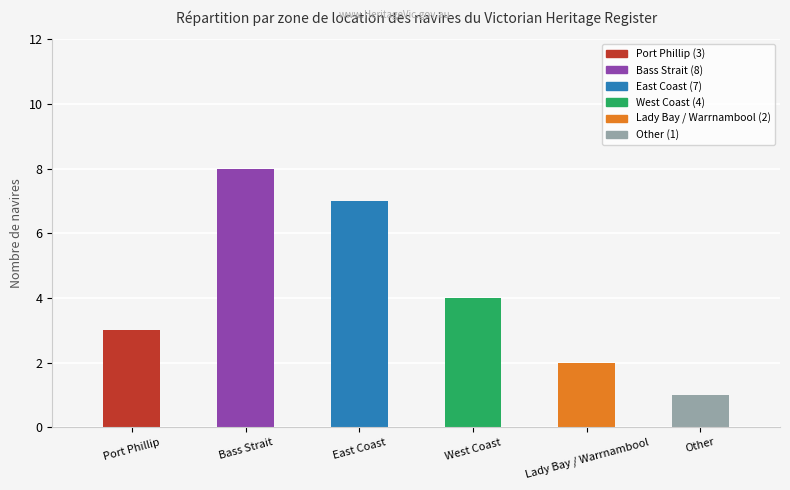

Reading left to right, transcribe all the data shown in this chart.

Port Phillip=3	Bass Strait=8	East Coast=7	West Coast=4	Lady Bay / Warrnambool=2	Other=1